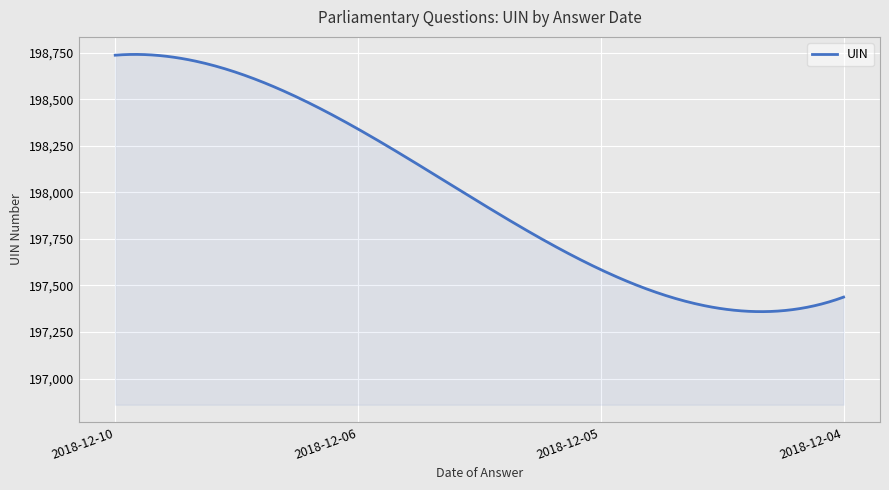

What is the greatest value displayed?

198741.2